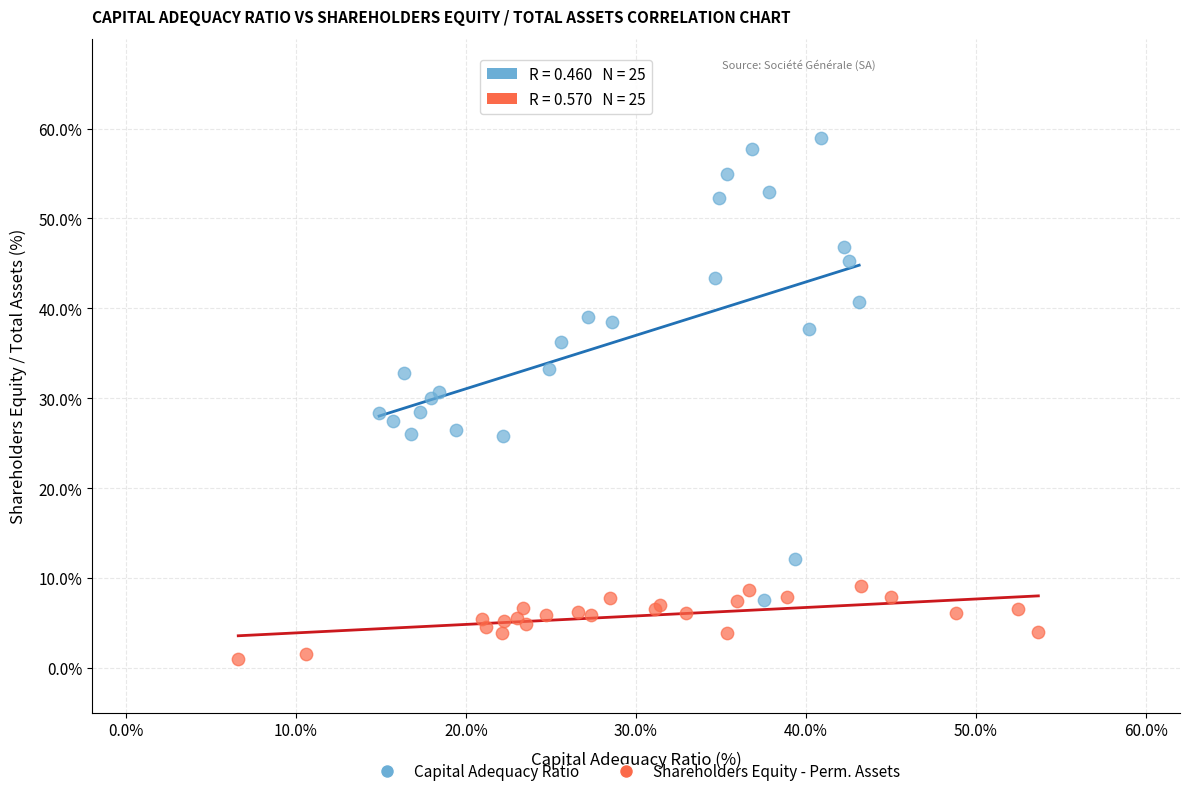

Which series reaches the minimum Y coordinate?

Shareholders Equity - Perm. Assets